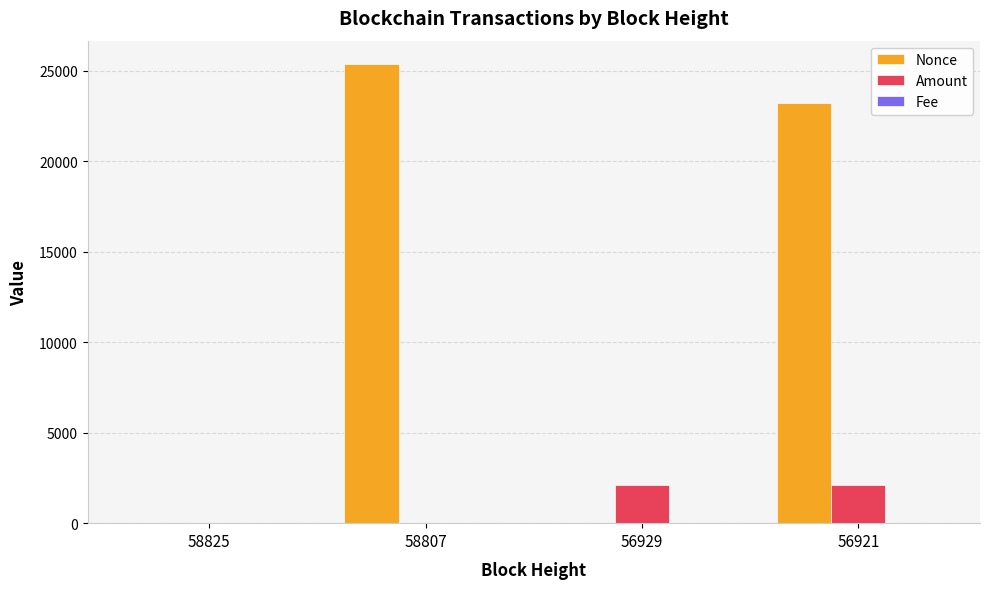

Where is Amount nearest to the value 1058?

56929